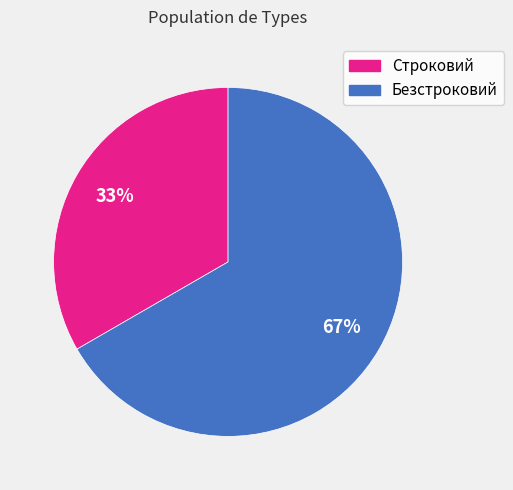

True or false: Строковий accounts for 42% of the total.

False